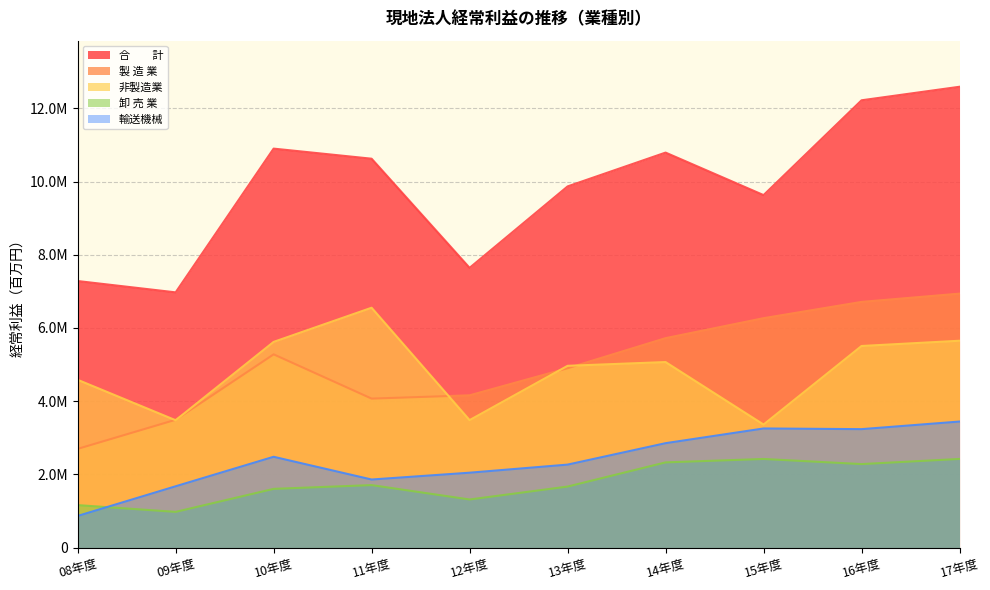

Reading left to right, transcribe all the data shown in this chart.

合　　計: 08年度=7283212	09年度=6973659	10年度=10900398	11年度=10624778	12年度=7643631	13年度=9868037	14年度=10792000	15年度=9630857	16年度=12220835	17年度=12590496
製 造 業: 08年度=2698146	09年度=3493637	10年度=5280353	11年度=4071330	12年度=4160430	13年度=4901075	14年度=5722437	15年度=6267937	16年度=6712446	17年度=6938599
非製造業: 08年度=4585066	09年度=3480022	10年度=5620045	11年度=6553448	12年度=3483201	13年度=4966962	14年度=5069563	15年度=3362920	16年度=5508389	17年度=5651897
卸 売 業: 08年度=1161232	09年度=976585	10年度=1605309	11年度=1708245	12年度=1315272	13年度=1668209	14年度=2328594	15年度=2422040	16年度=2282376	17年度=2422865
輸送機械: 08年度=865537	09年度=1675877	10年度=2481753	11年度=1860708	12年度=2046933	13年度=2267801	14年度=2853356	15年度=3255032	16年度=3236819	17年度=3444205